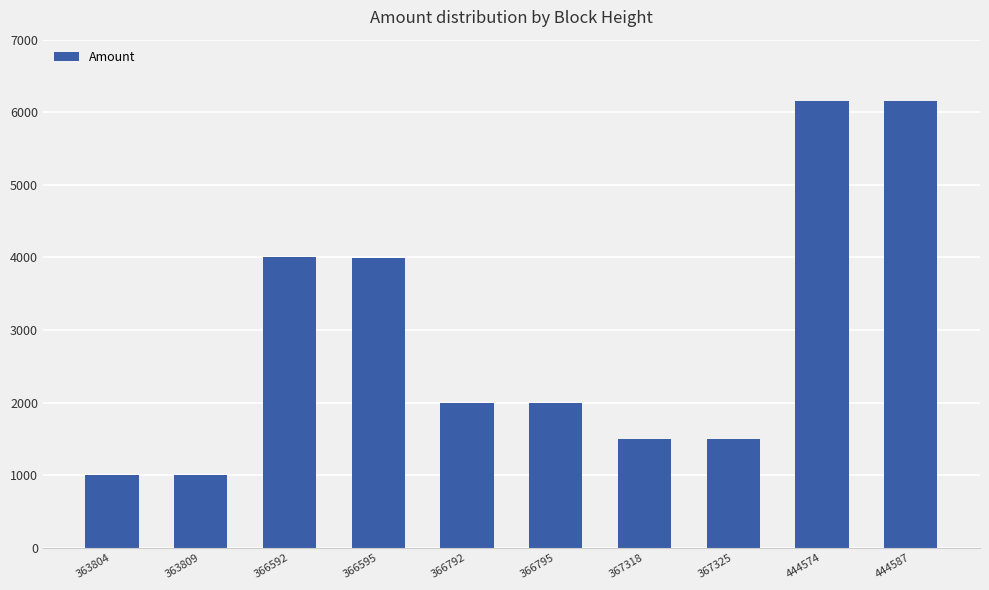

Approximately how many times larger is the value at 366792 compared to 444574?

0.3